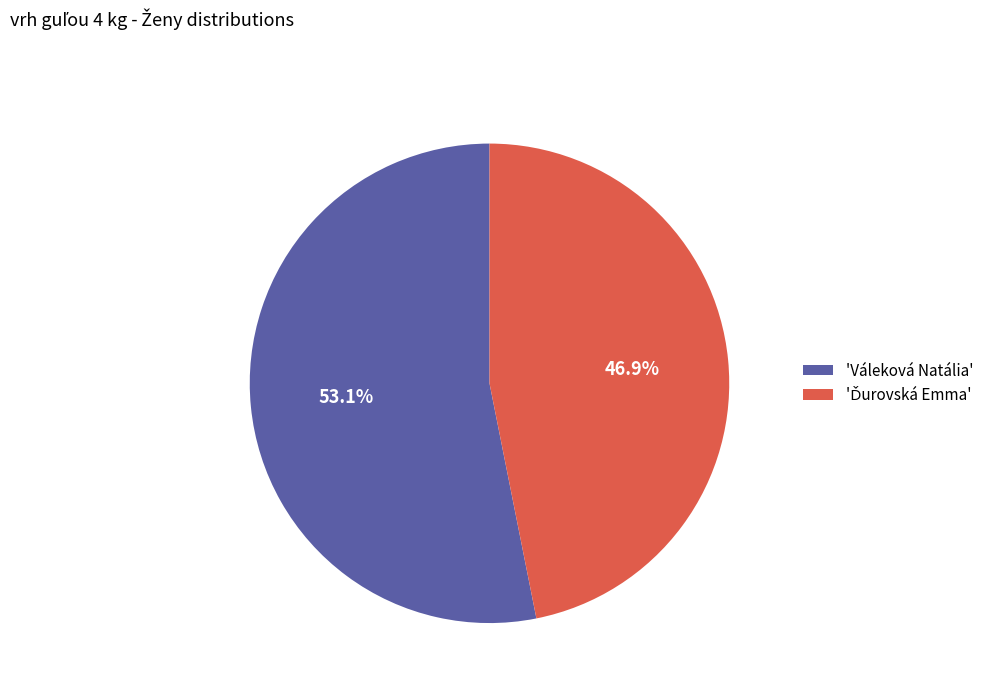

What percentage is NOT represented by 'Váleková Natália'?

46.9%